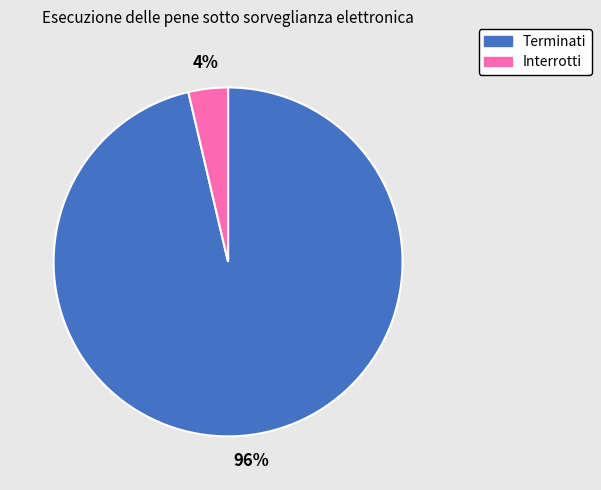

Is there a majority slice in this chart?

Yes